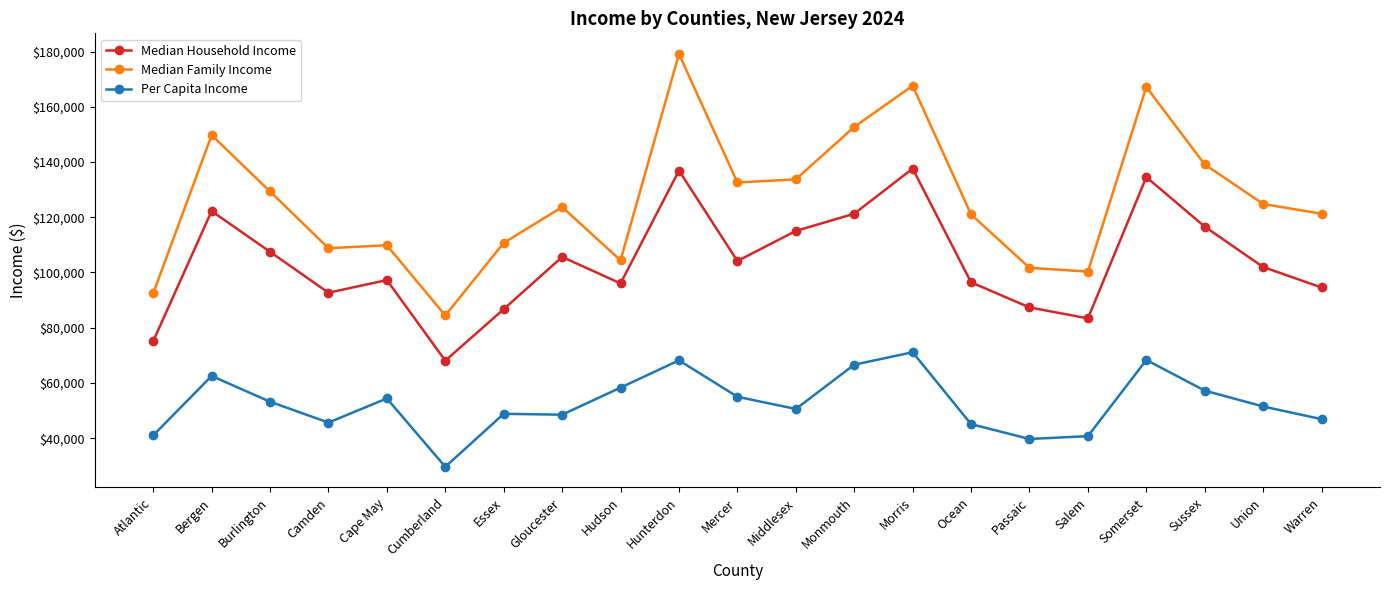

What position from the left is Salem?

17